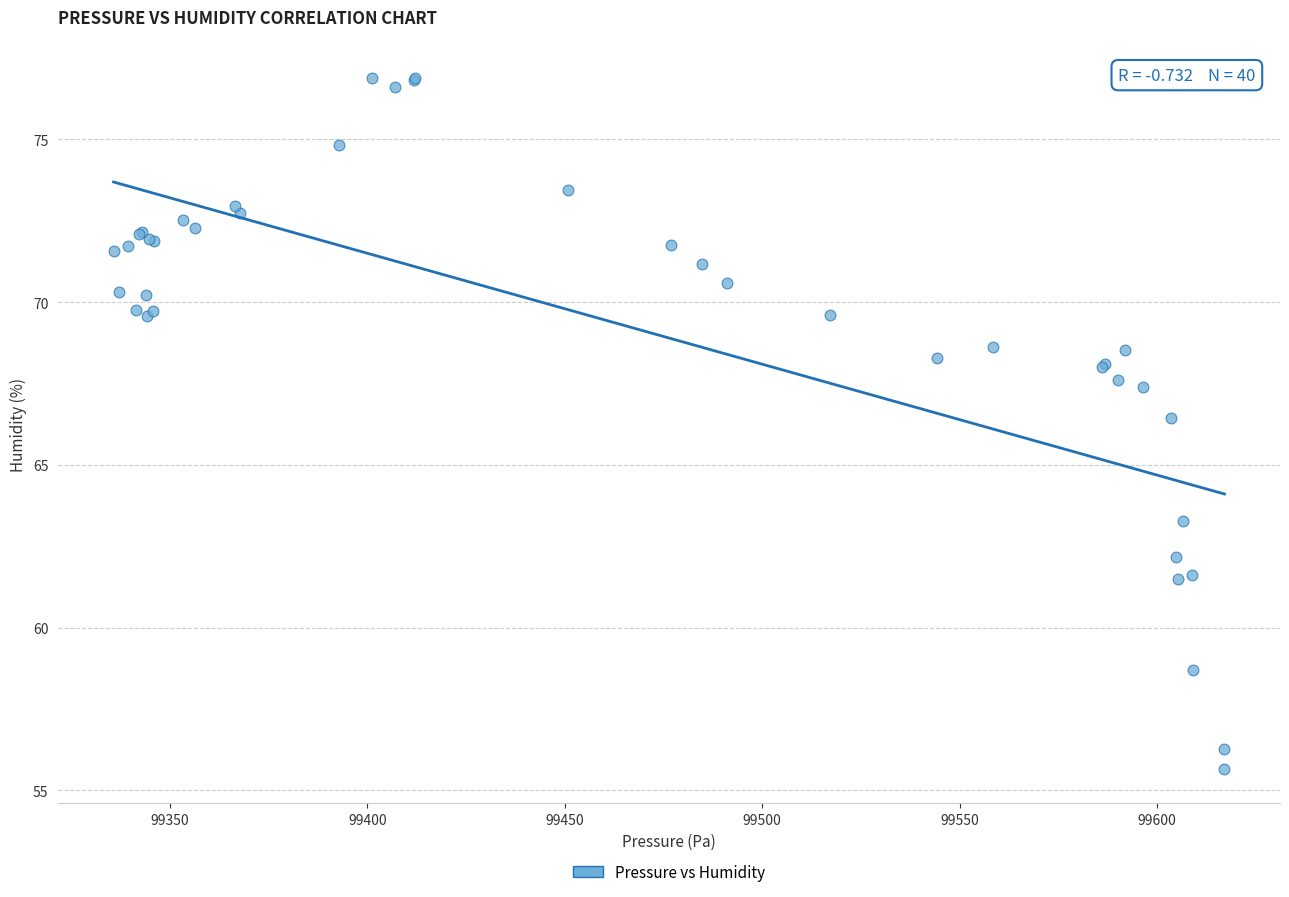

What Y value in the scatter plot is closest to 66?

66.4